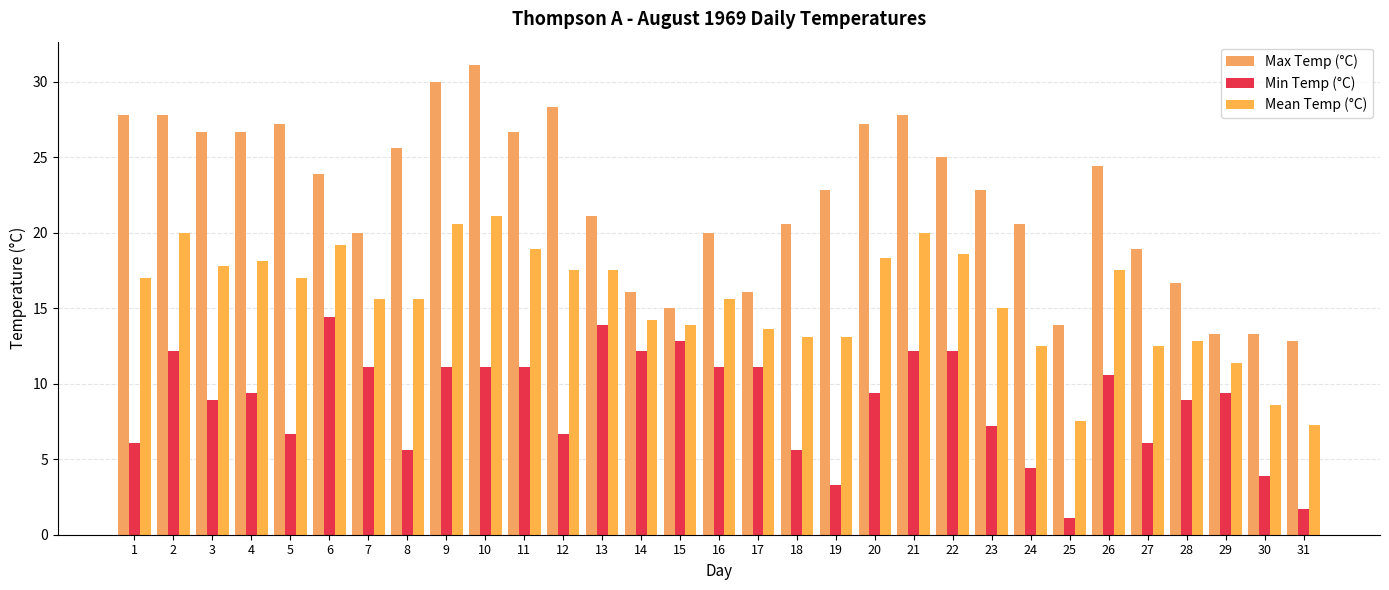

What is the spread (max minus min) of values at 20?

17.8